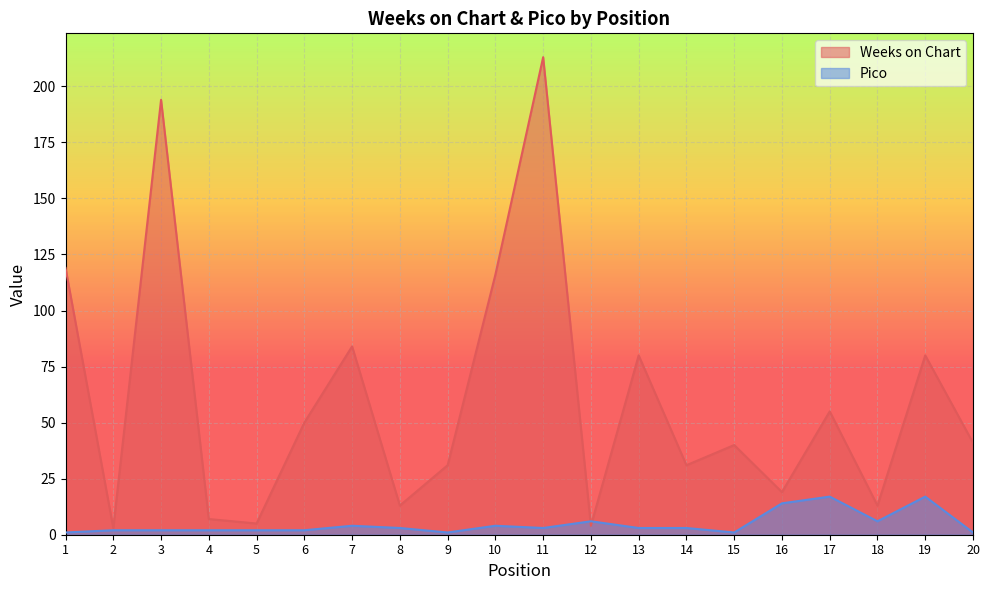

What is the smallest value displayed?

1